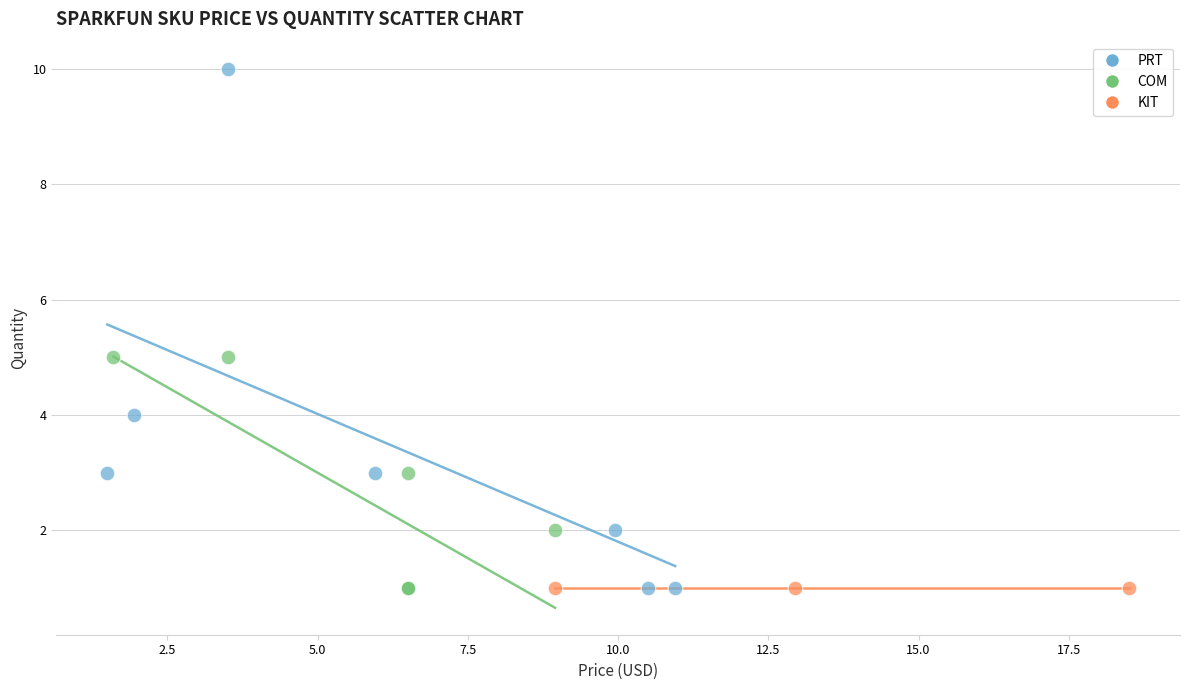

Which series reaches the maximum Y coordinate?

PRT